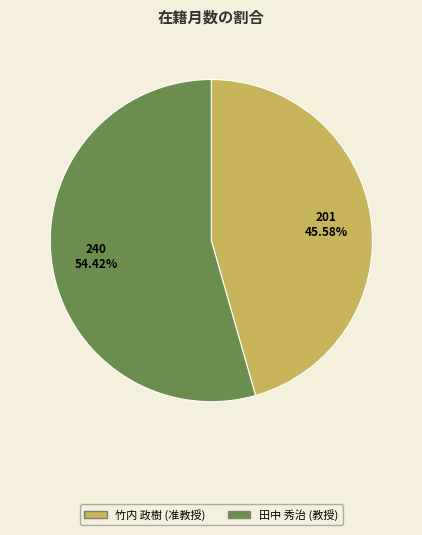

How many slices are in this pie chart?

2